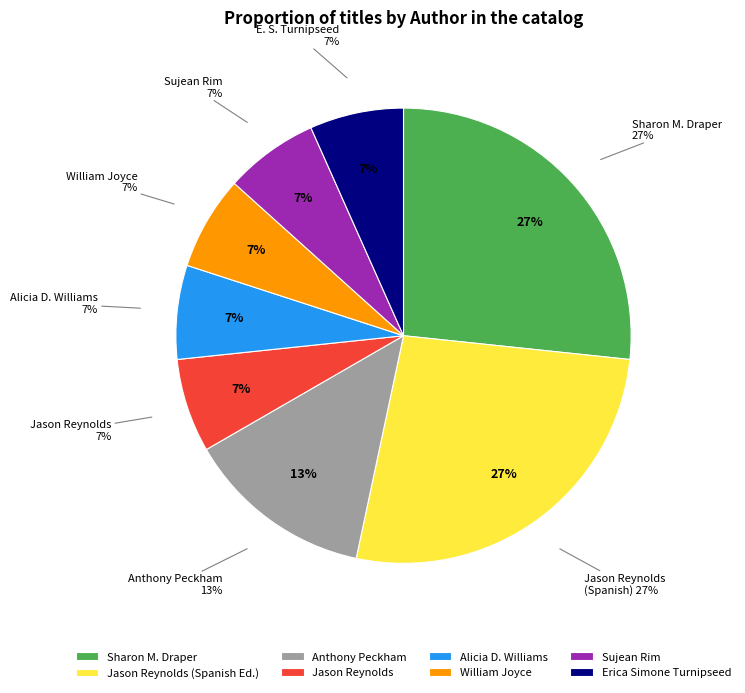

Which slice is the smallest?

Erica Simone Turnipseed